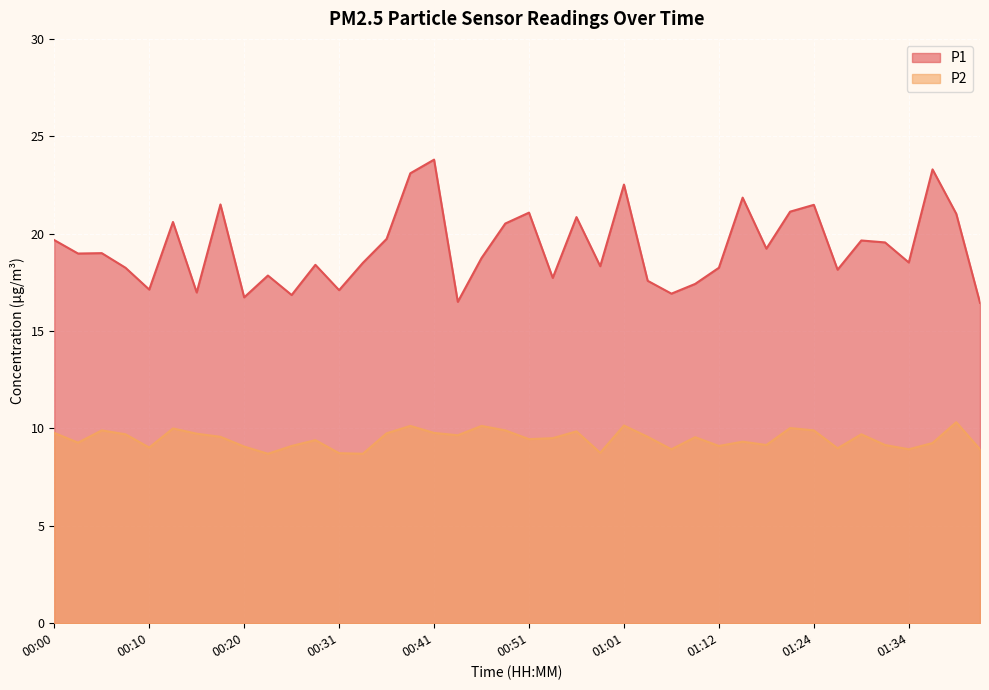

Is it true that P2 equals 9.9 at 01:24?

True